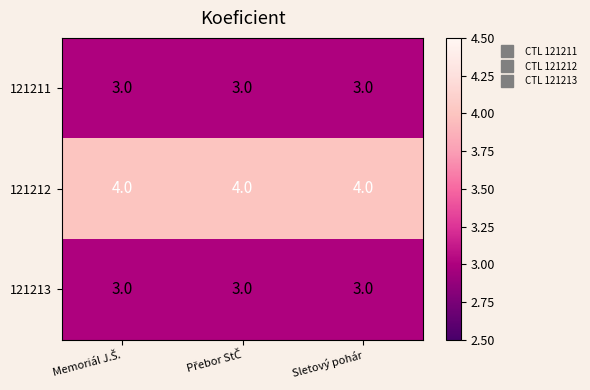

What is the minimum value shown in the chart?

3